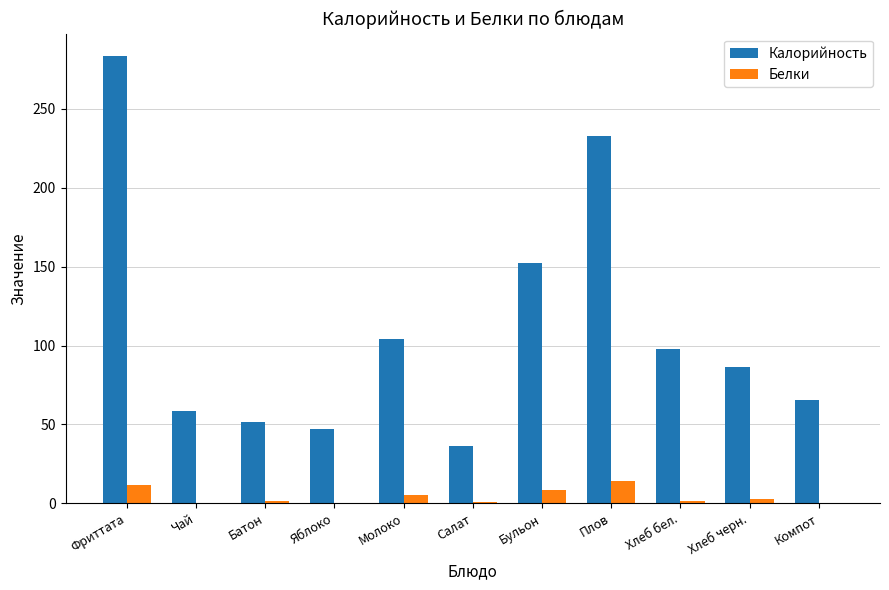

What is the maximum value for Калорийность?

283.6